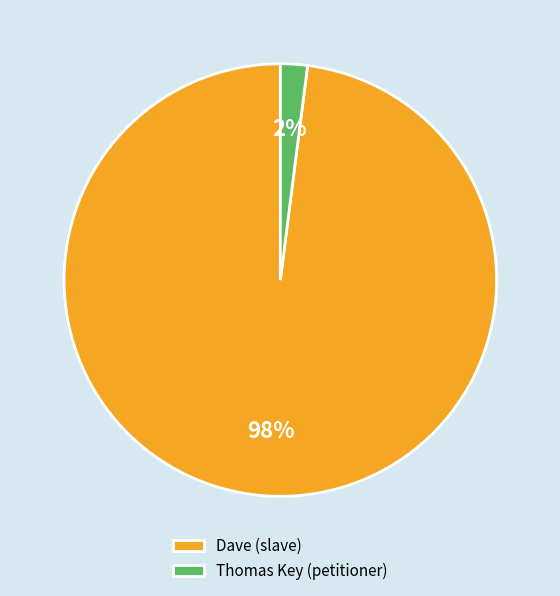

Does any single category account for the majority?

Yes